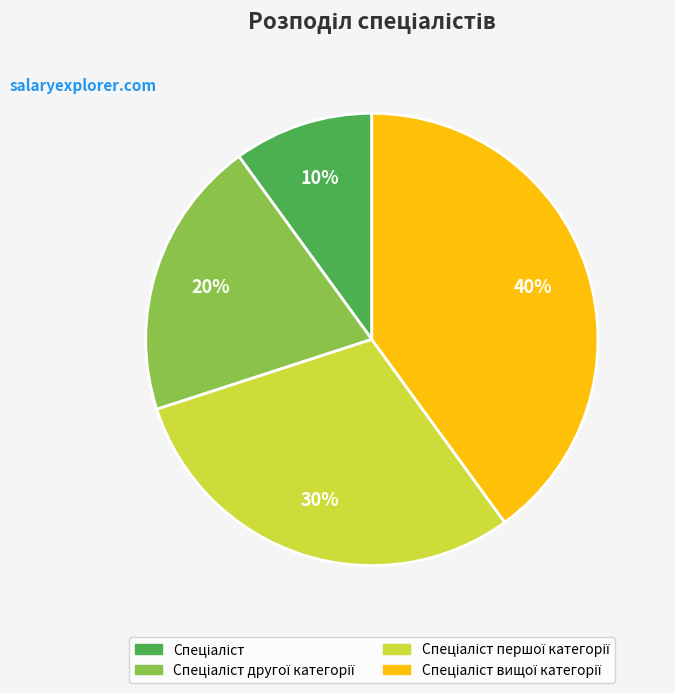

To the nearest percent, what is the difference between the largest and smallest slice percentages?

30%